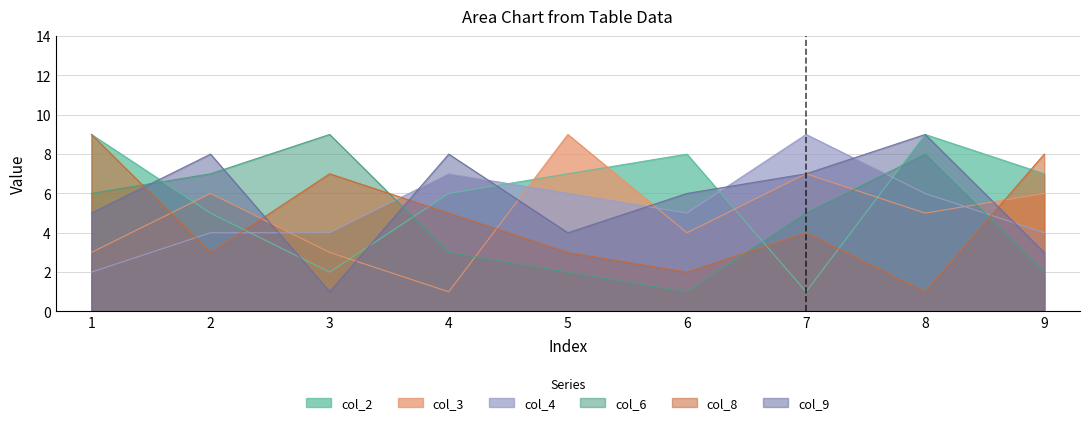

True or false: col_4 and col_9 intersect in this chart.

True